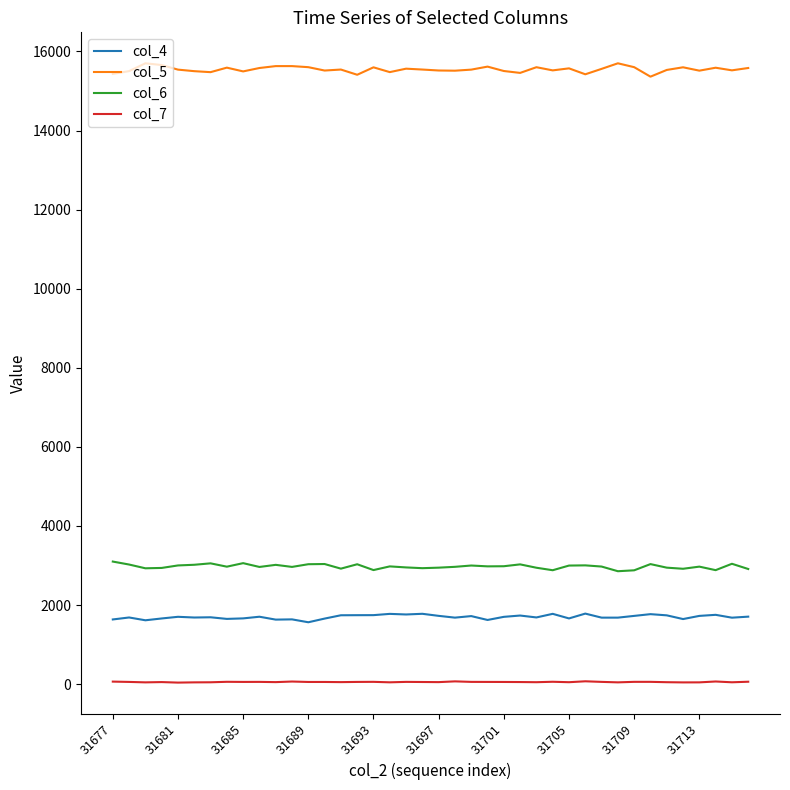

True or false: col_7 and col_4 cross at least once.

False